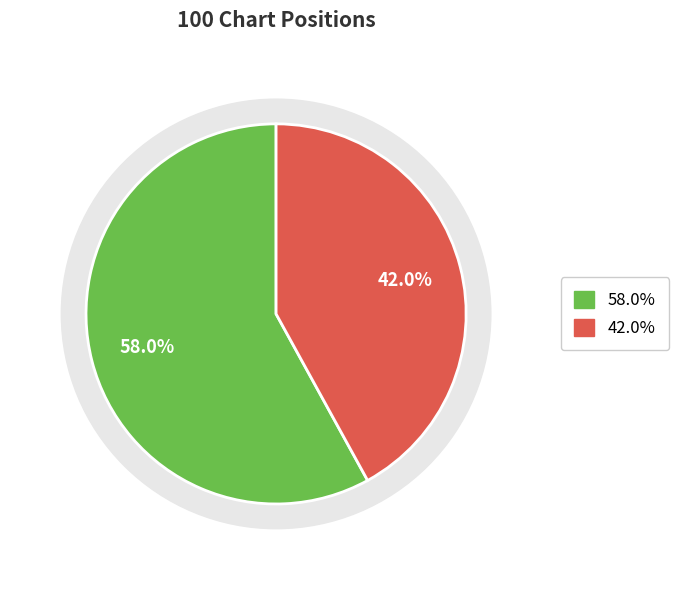

Between down and up, which is larger?

up